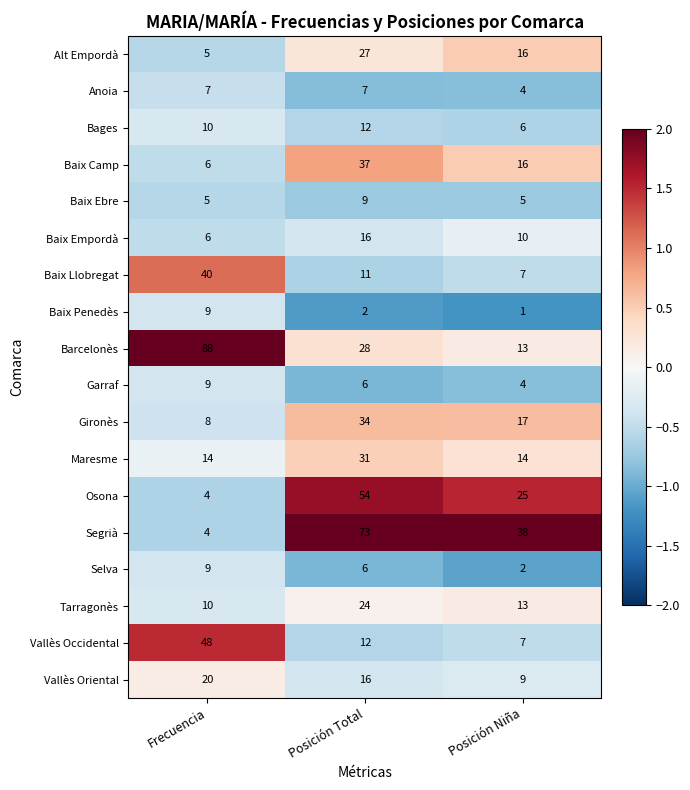

True or false: Baix Camp has a value of 6 at Frecuencia.

True